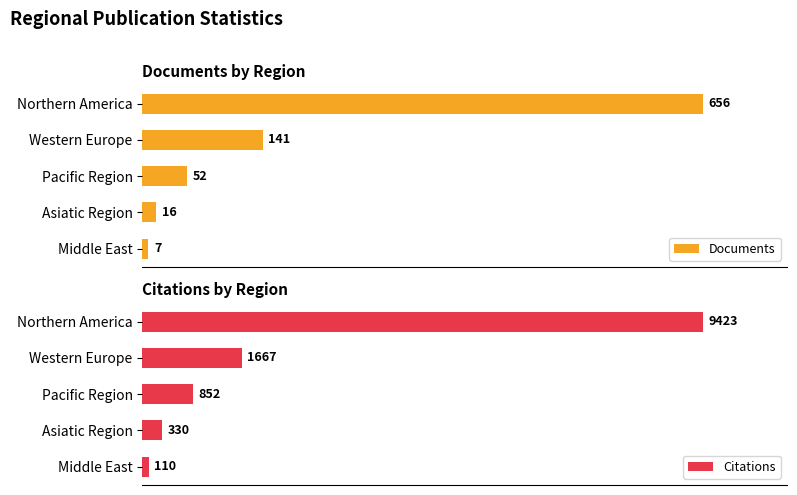

What is the value of the Documents bar at the 2nd from the left?

141